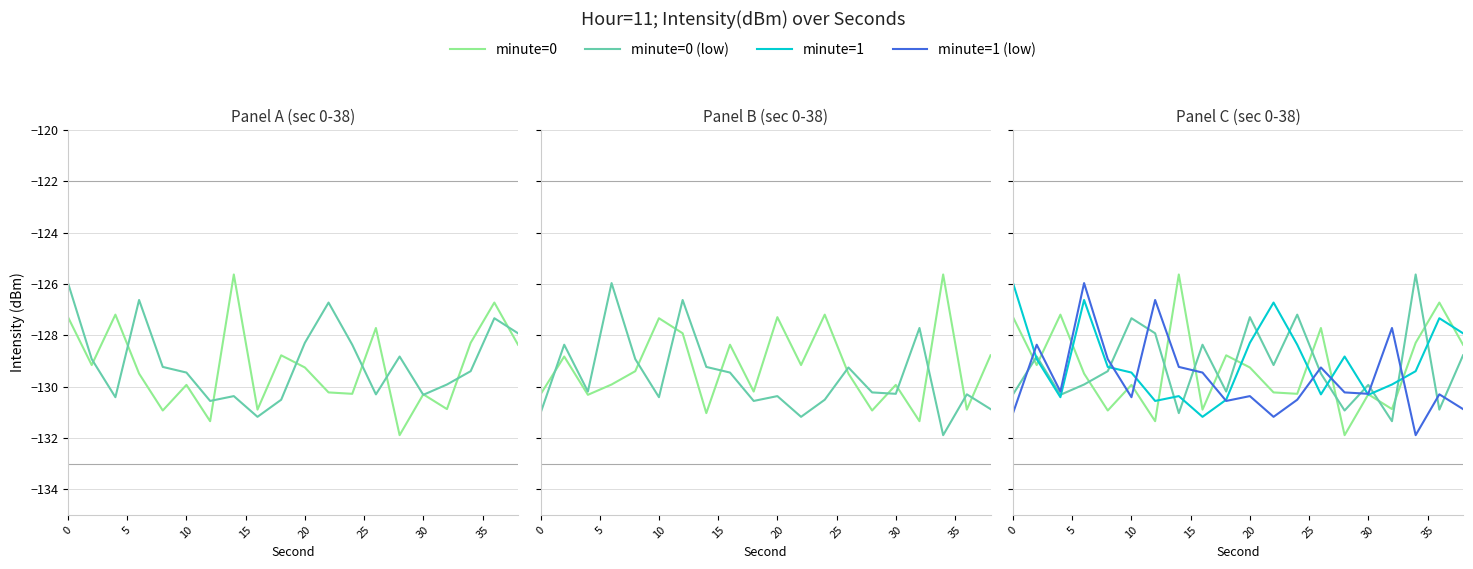

True or false: minute=1 has more than 1 points higher than both neighbors.

True